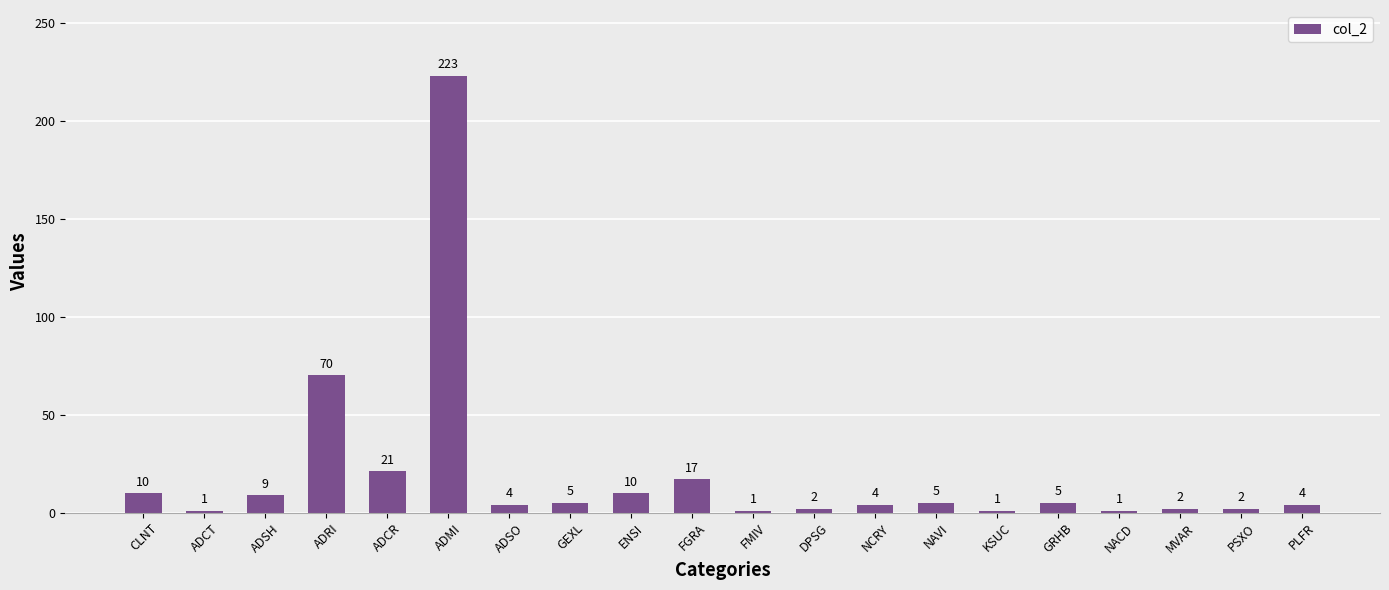

At which category does the chart reach its peak across all series?

ADMI